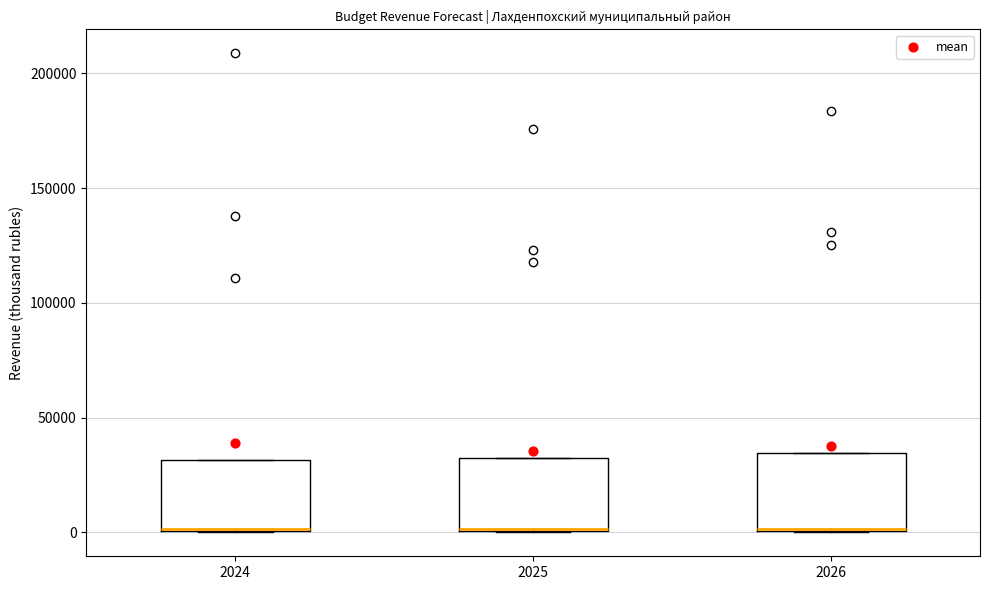

Reading left to right, transcribe this box plot: for each box, give where its median line is, the range the box spans, and where its two whiskers end, as read against the y-axis. The values are not printed on the chart, so give them approximately, as read against the axis.

2024: median 0 (drawn on the box's lower edge), box 0 to 30000, whiskers 0 to 30000
2025: median 0 (drawn on the box's lower edge), box 0 to 35000, whiskers 0 to 35000
2026: median 0 (drawn on the box's lower edge), box 0 to 35000, whiskers 0 to 35000